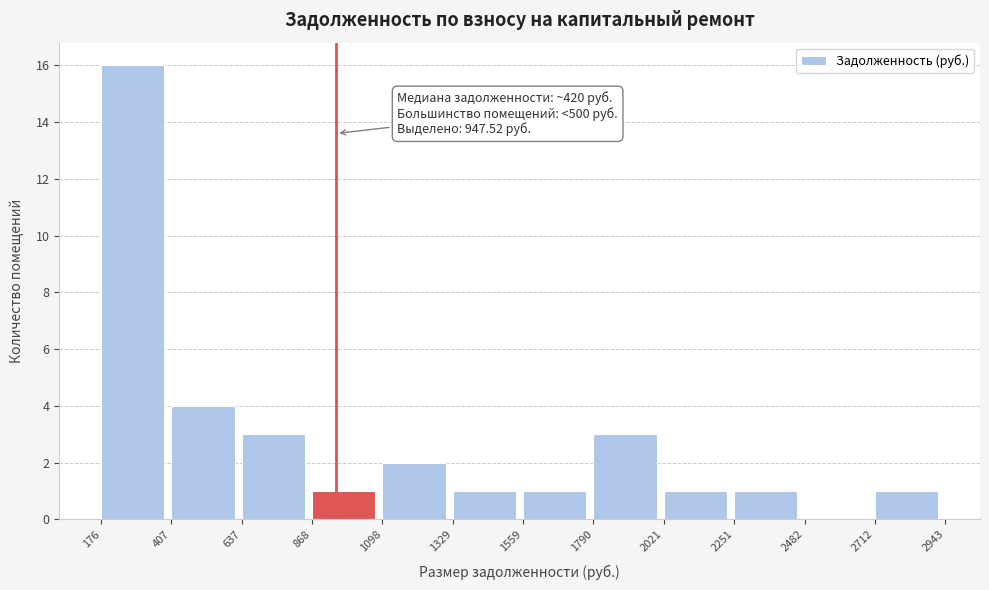

Which range on the x-axis has the tallest bar?

176 to 407